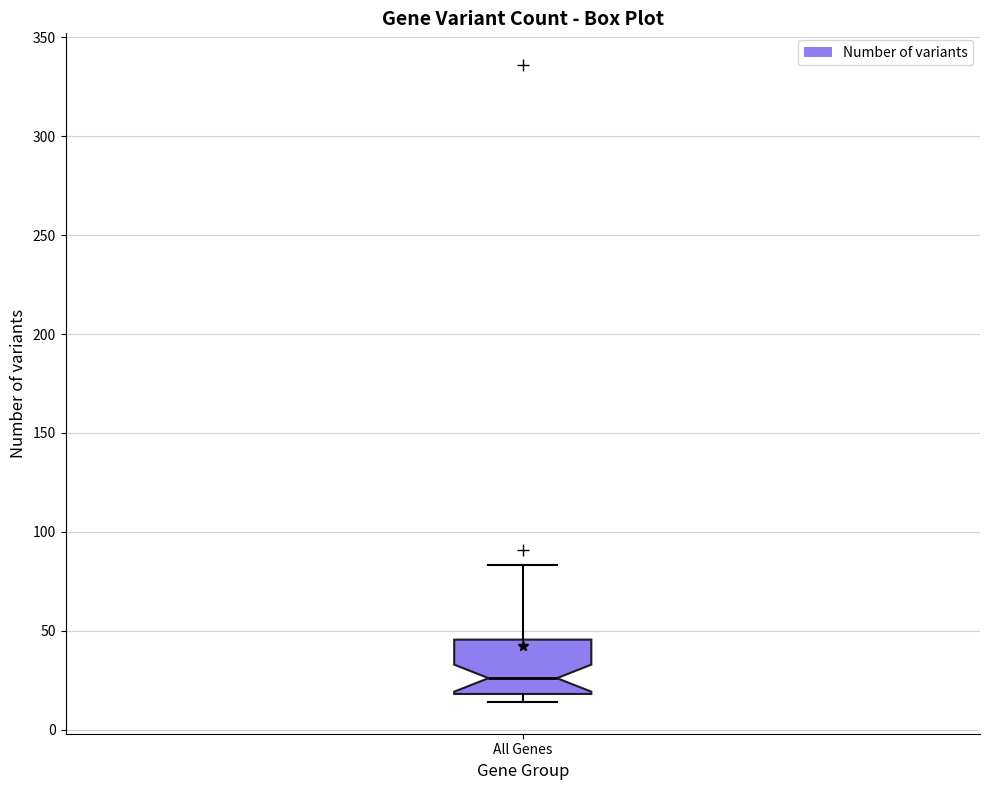

Where is the upper edge of the box for All Genes on the y-axis? The values are not printed on the chart, so give them approximately, as read against the axis.

45